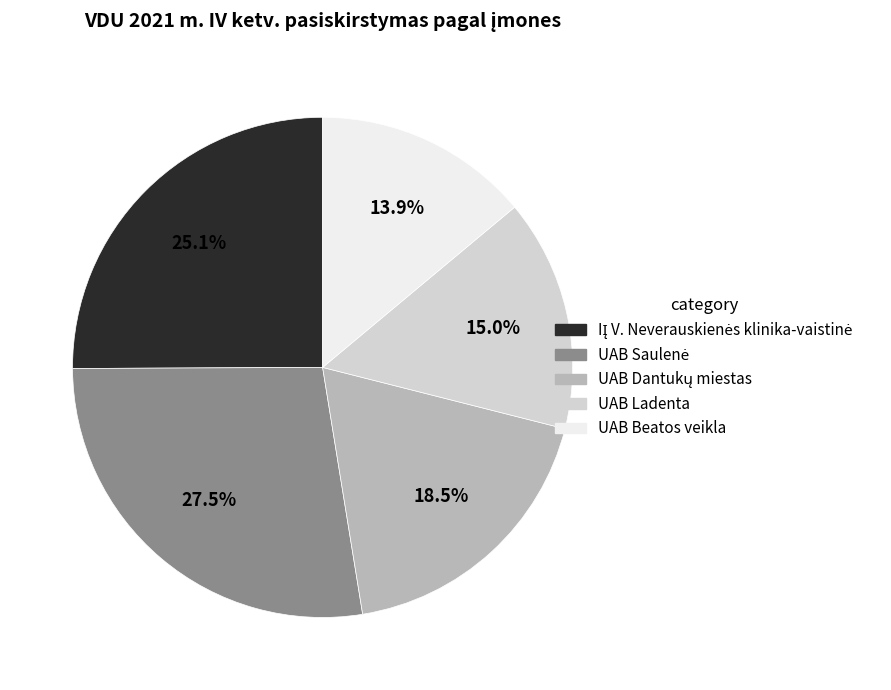

How many segments does this pie chart have?

5